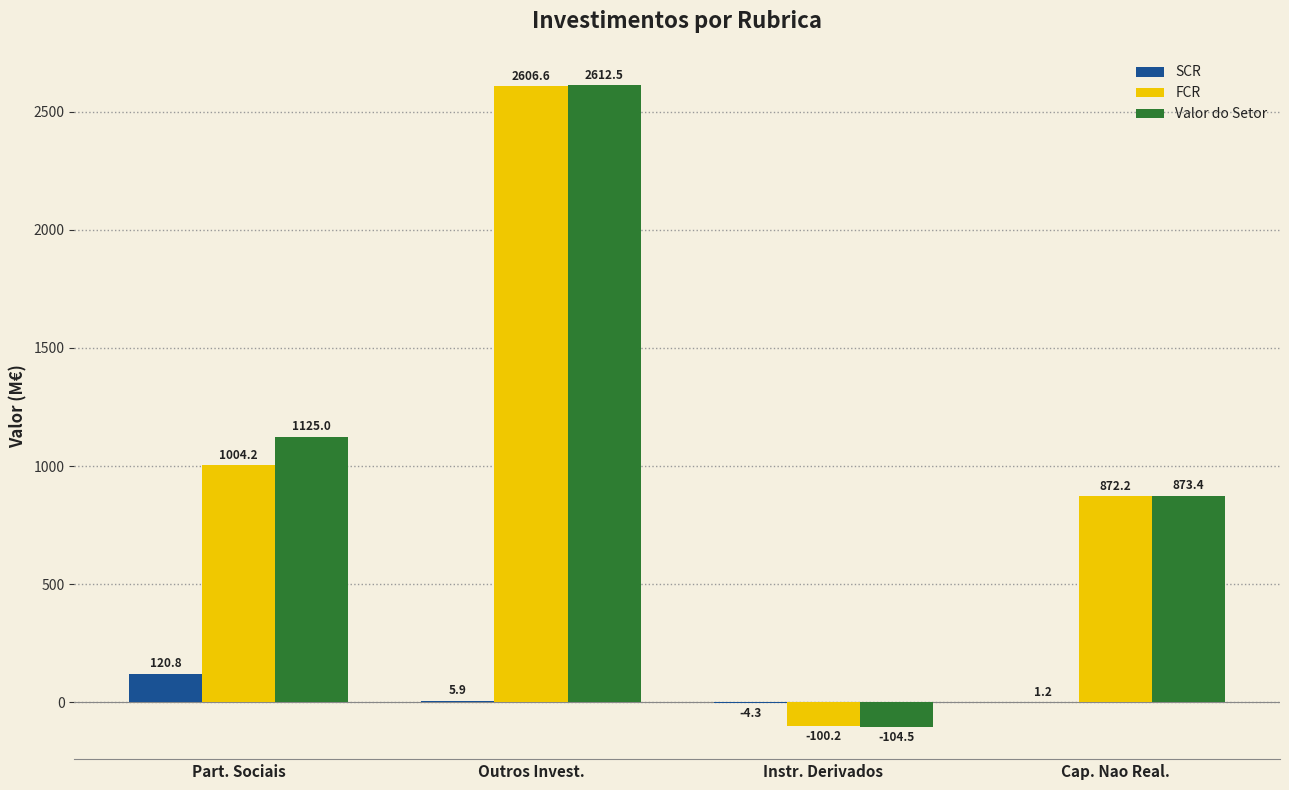

Reading left to right, what are all the values shown in this chart?

SCR: 120.8	5.9	-4.3	1.2
FCR: 1004.2	2606.6	-100.2	872.2
Valor do Setor: 1125.0	2612.5	-104.5	873.4